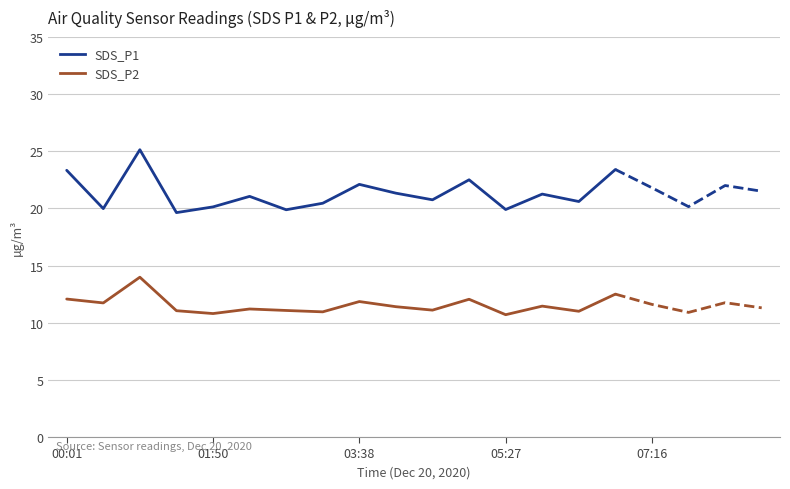

How many lines are shown in the chart?

2